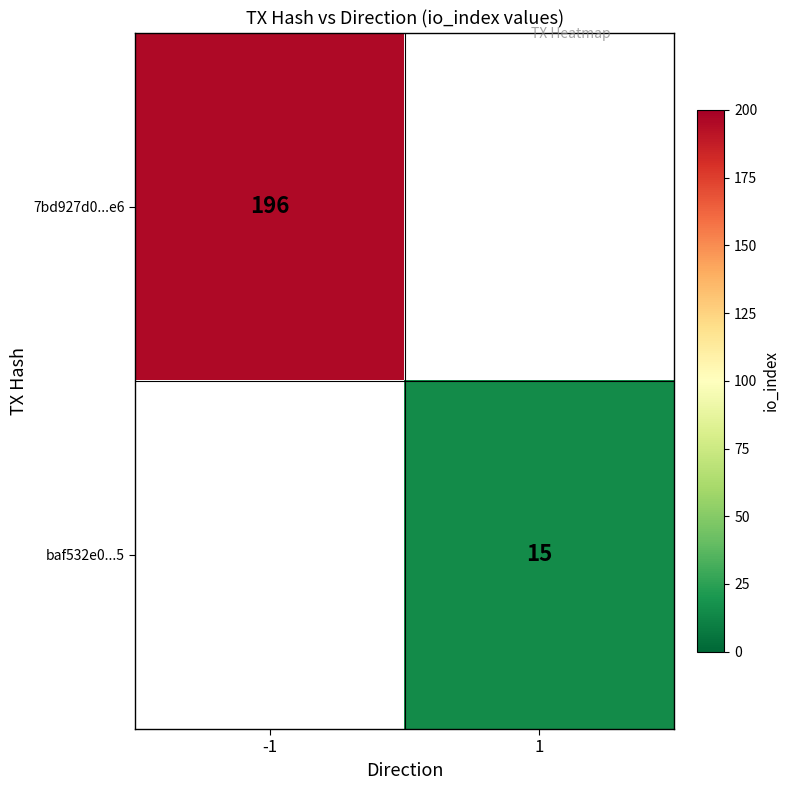

Rank the categories by 7bd927d0...e6 value from lowest to highest.

-1, 1